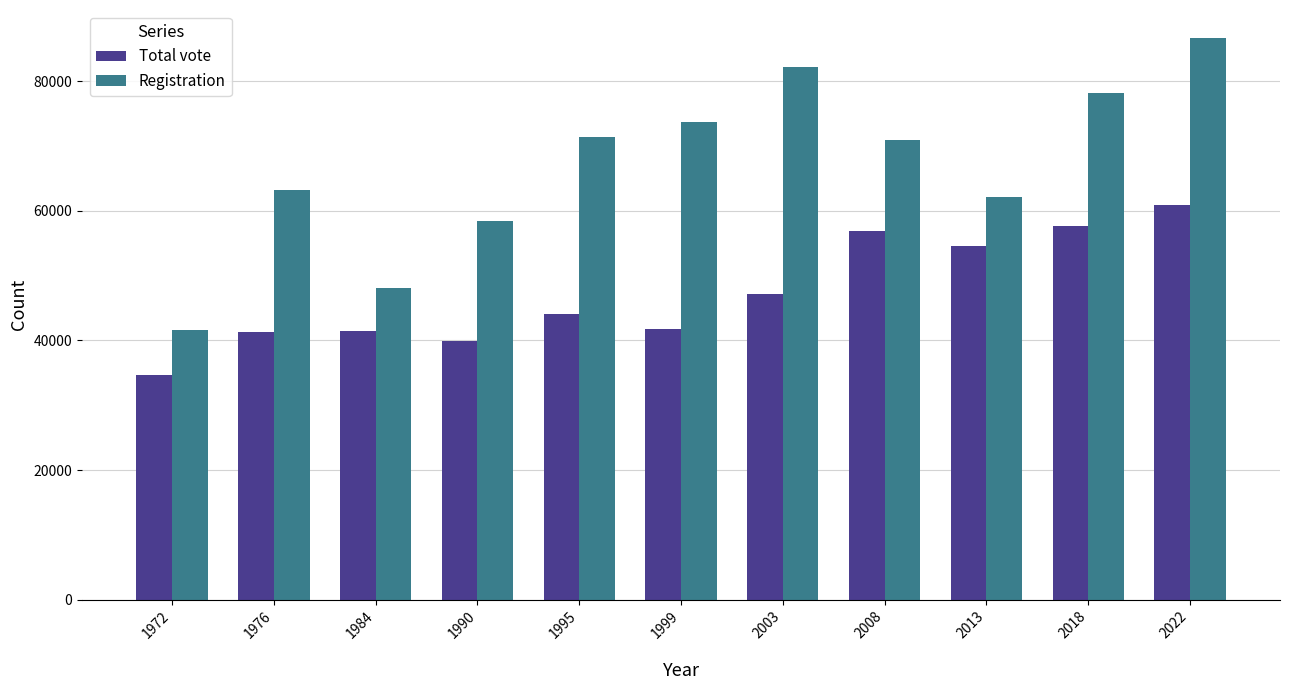

What is the approximate value of Registration at 1984?

48158